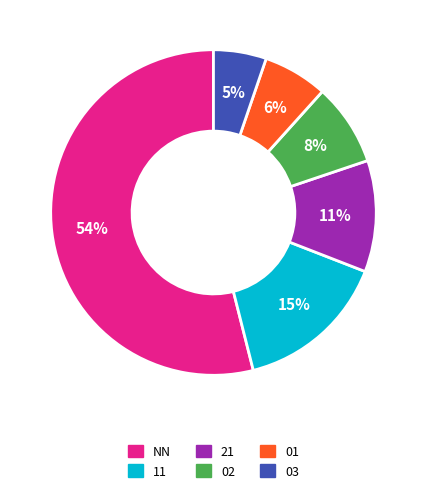

To the nearest percent, what portion does 03 represent?

5%